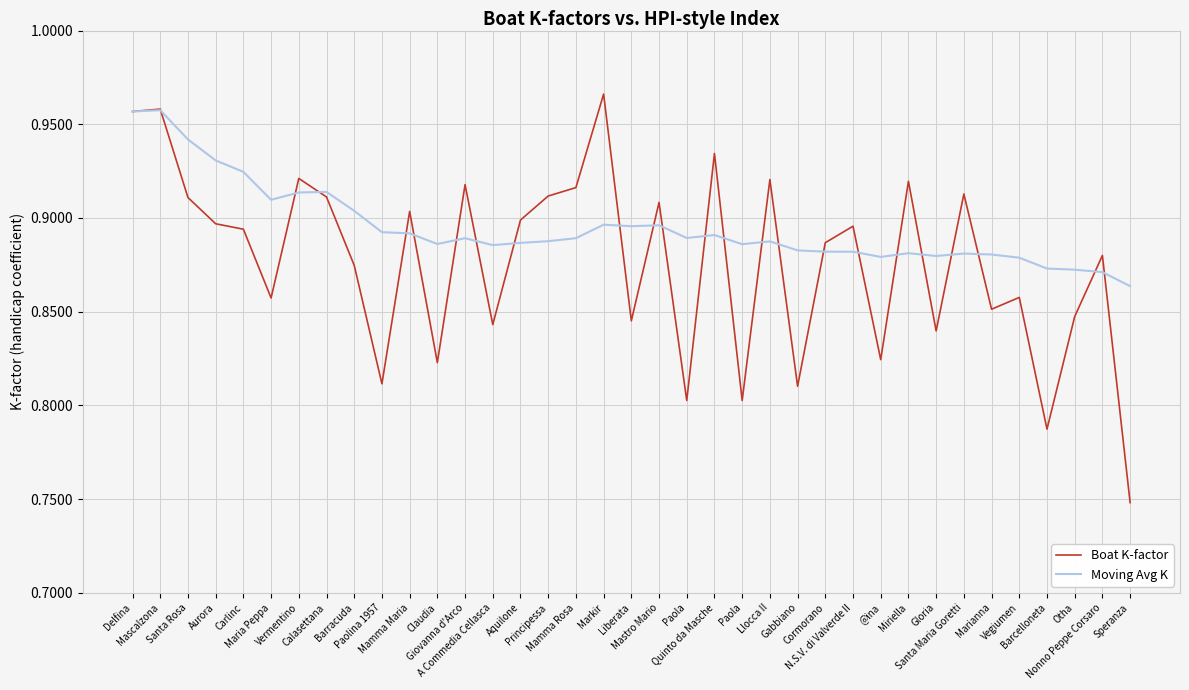

What are all the series names shown in the legend?

Boat K-factor, Moving Avg K